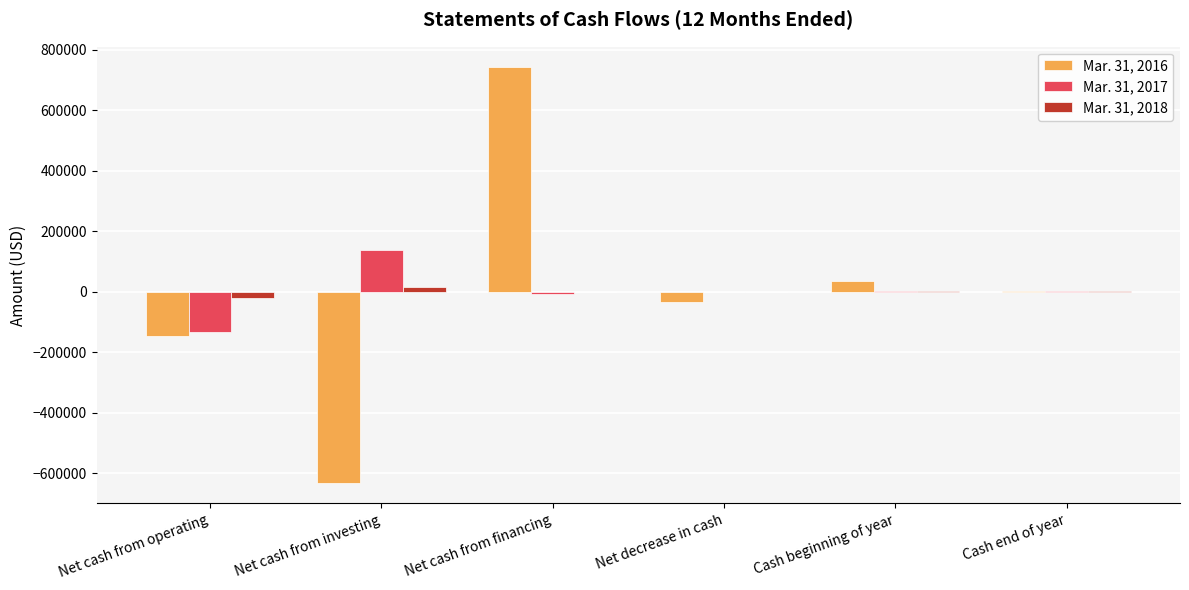

How many series are shown in this chart?

3